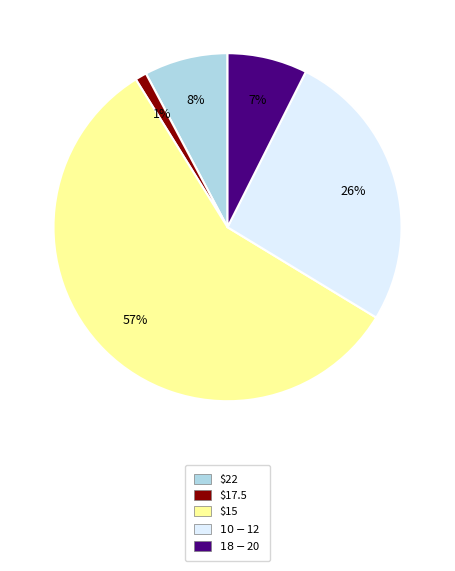

To the nearest percent, what portion does $17.5 represent?

1%